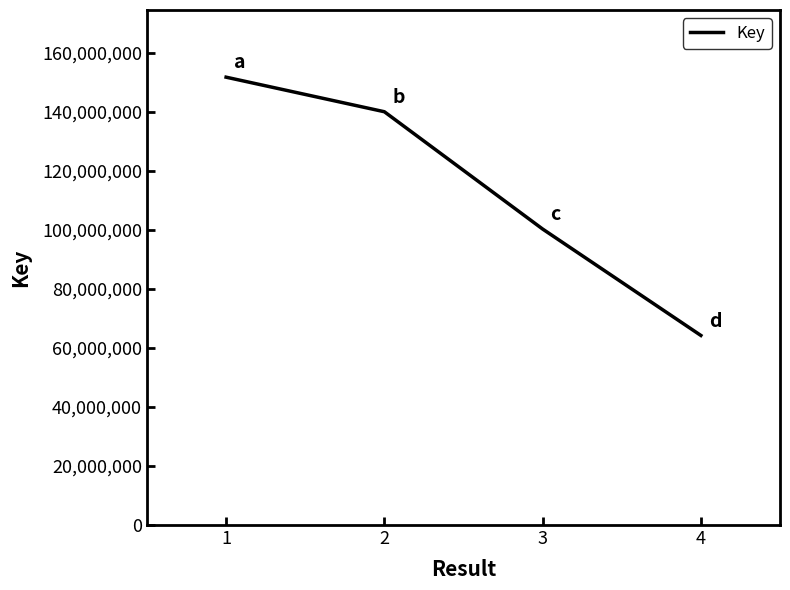

Reading right to left, transcribe all the data shown in this chart.

4=64248393	3=100313282	2=140063671	1=151775408